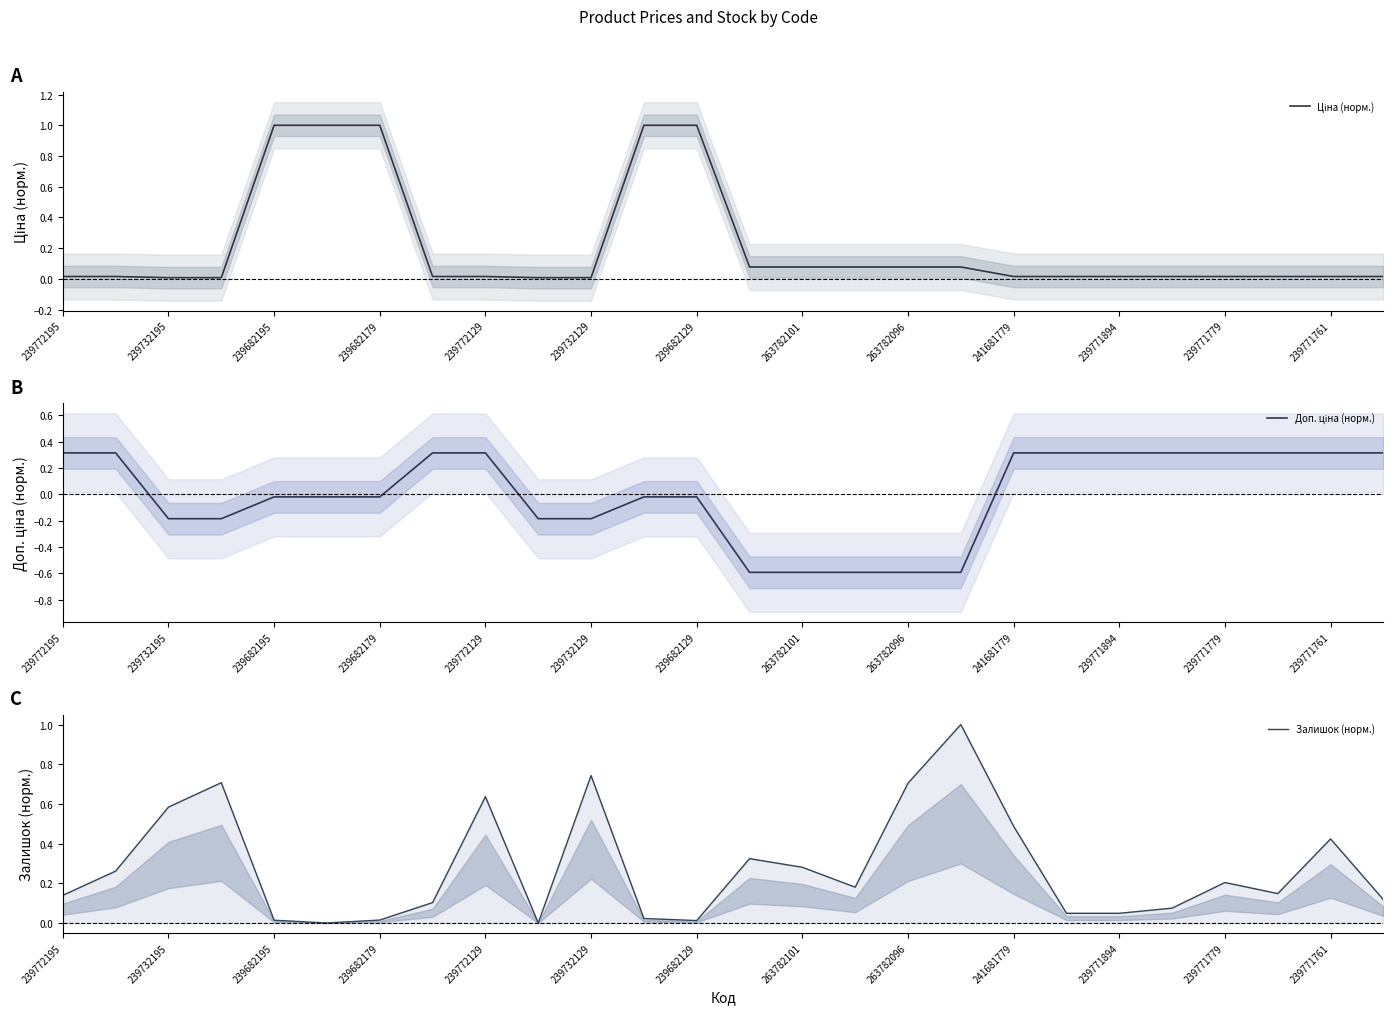

What position from the left is 263782101?

8